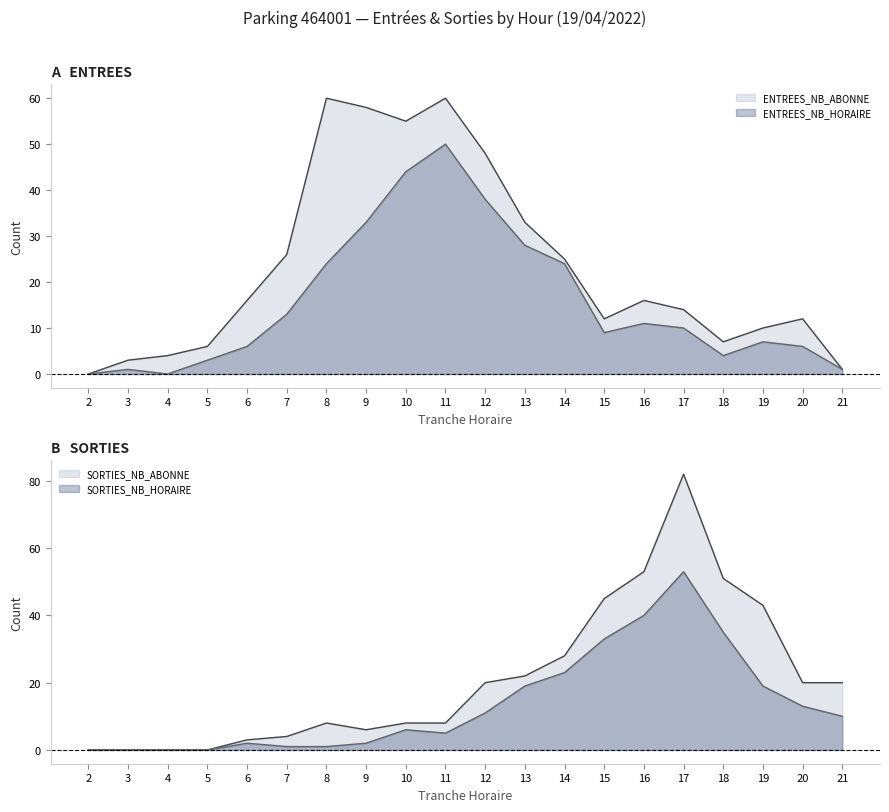

Which series has the largest total across all categories?

ENTREES_NB_HORAIRE